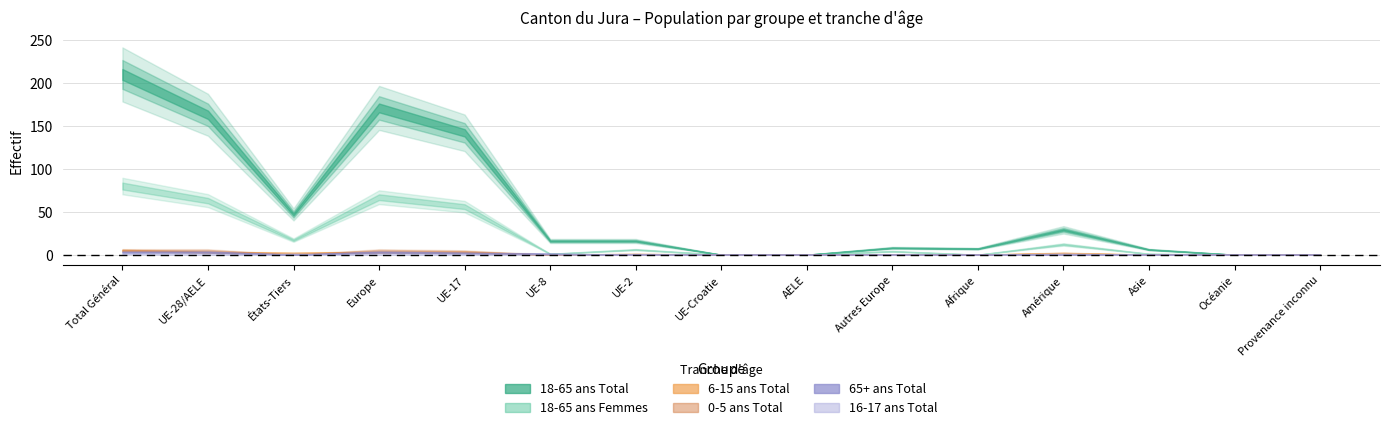

In 18-65 ans Total, how many points are lower than both neighbors (excluding endpoints)?

2